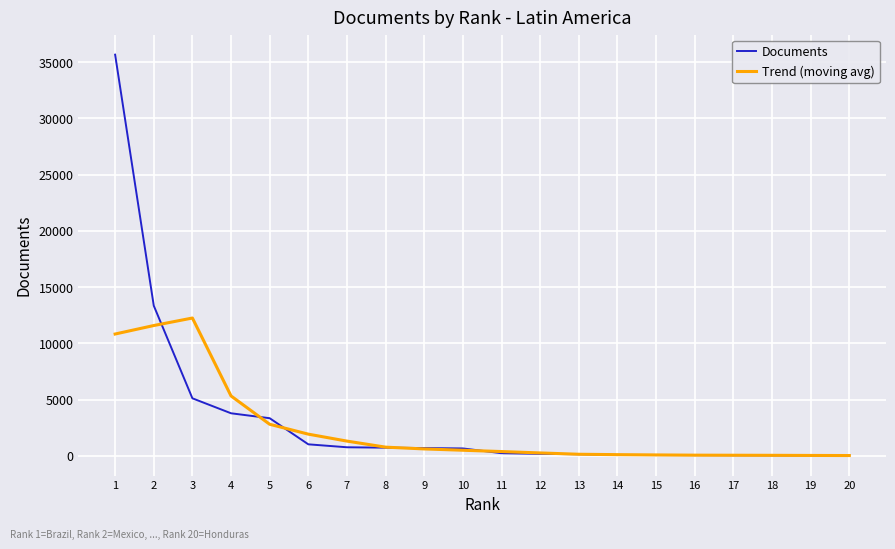

What are all the series names shown in the legend?

Documents, Trend (moving avg)